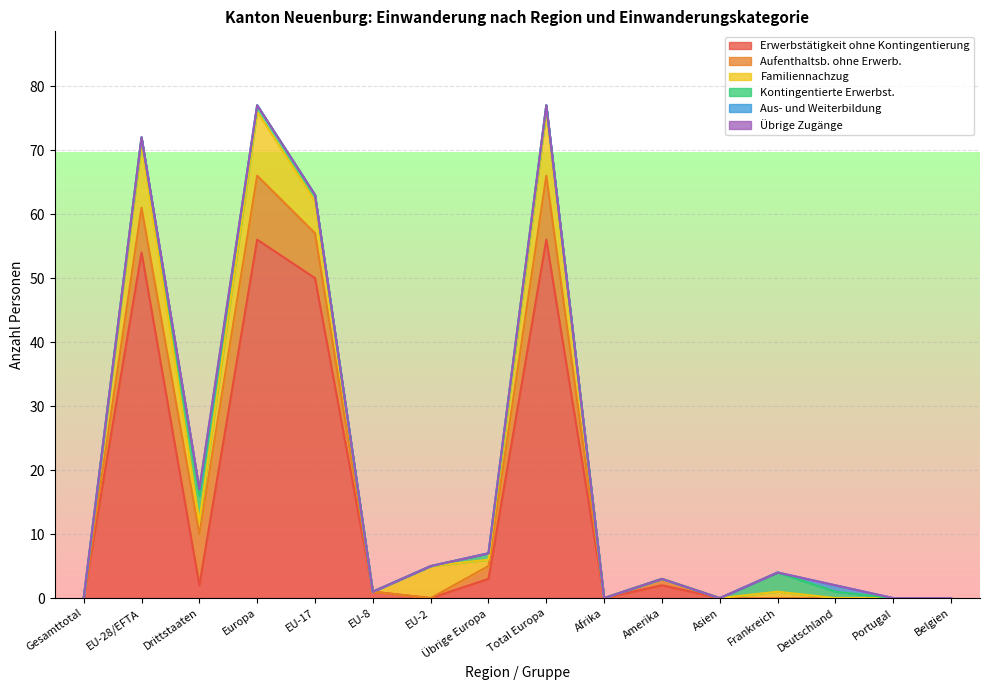

What is the sum of all Kontingentierte Erwerbst. values?

13